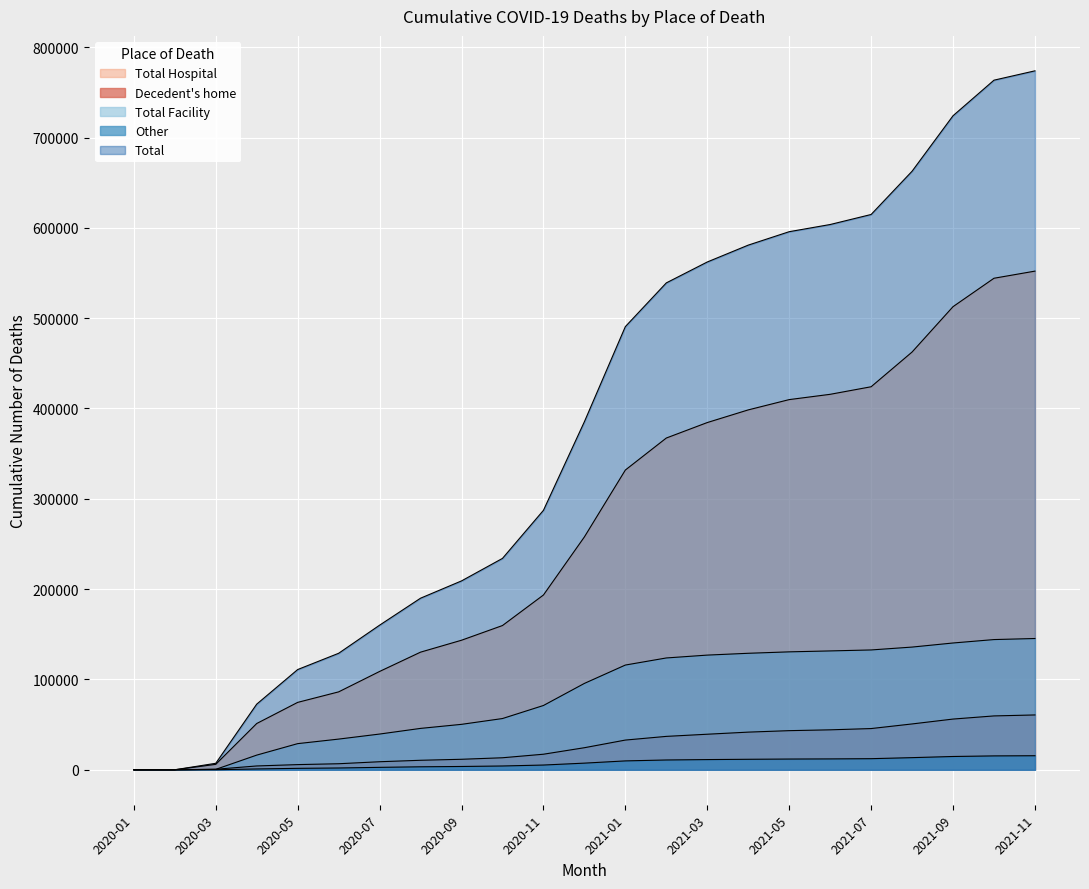

What is the sum of all Total Hospital values?

6014919